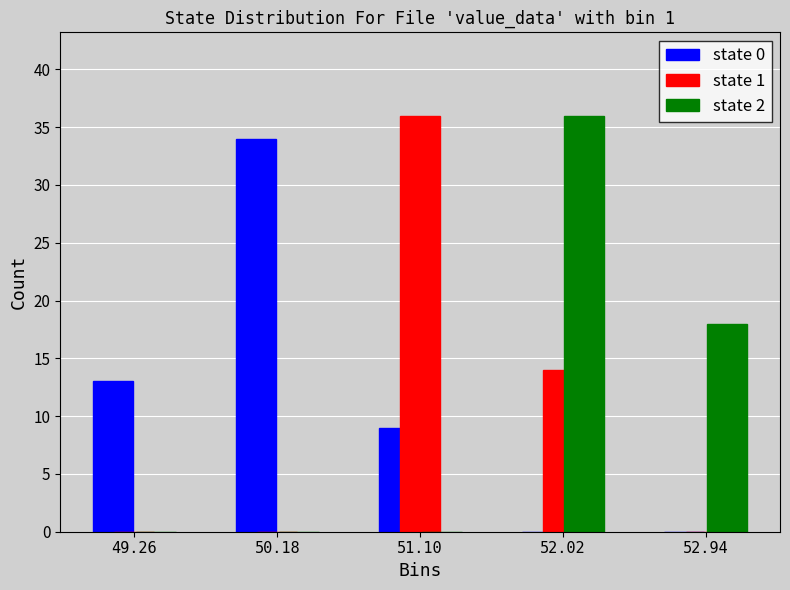

In the state 0 series, which range on the x-axis has the tallest bar?

49.72 to 50.64